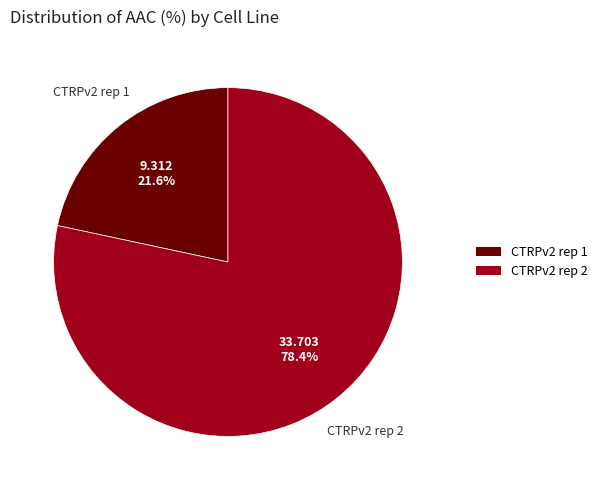

What is the ratio of the value at CTRPv2 rep 2 to the value at CTRPv2 rep 1?

3.6